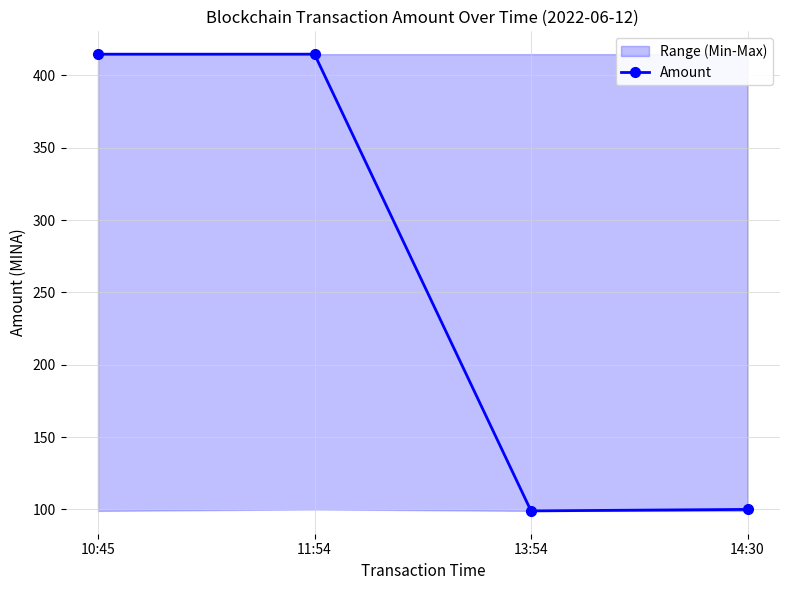

Reading left to right, transcribe all the data shown in this chart.

10:45=414.6	11:54=414.6	13:54=99.0	14:30=100.0